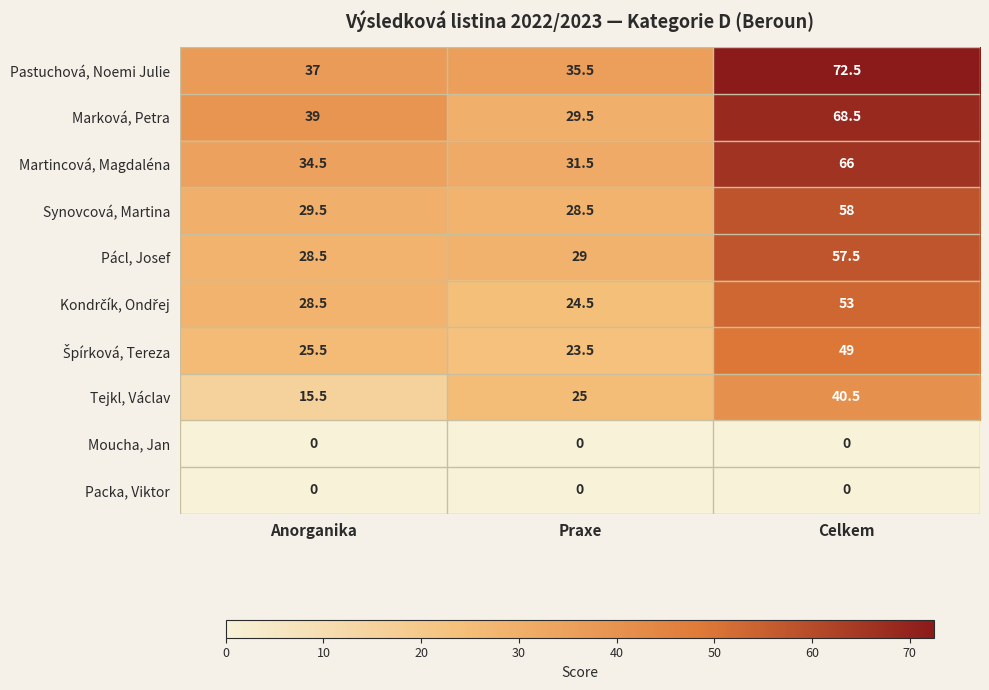

What is the approximate value of Synovcová, Martina at Anorganika?

29.5